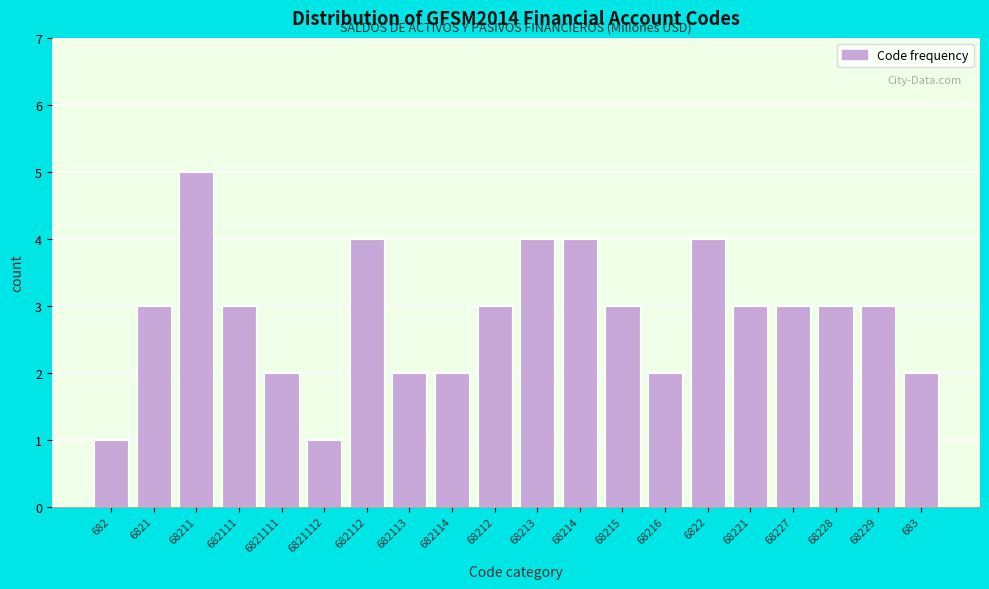

Reading left to right, extract all data points from this chart.

1	3	5	3	2	1	4	2	2	3	4	4	3	2	4	3	3	3	3	2